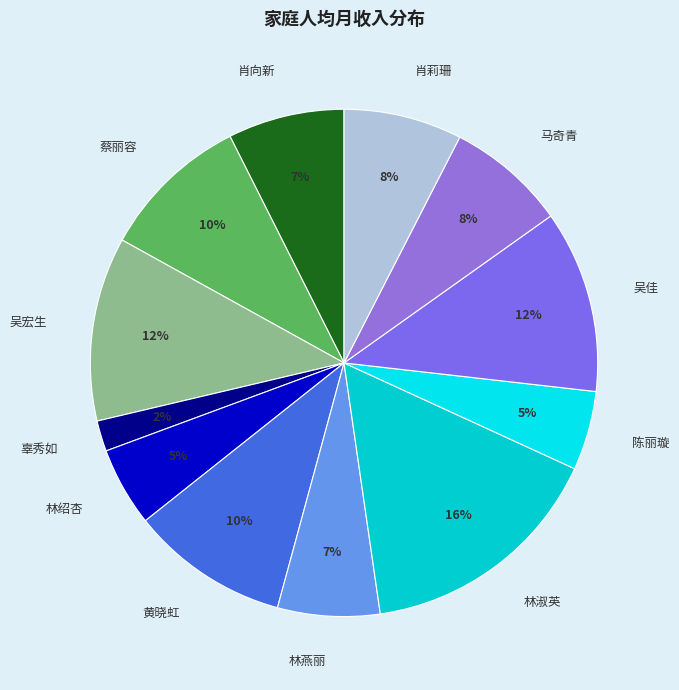

Which has a higher value, 肖莉珊 or 林淑英?

林淑英